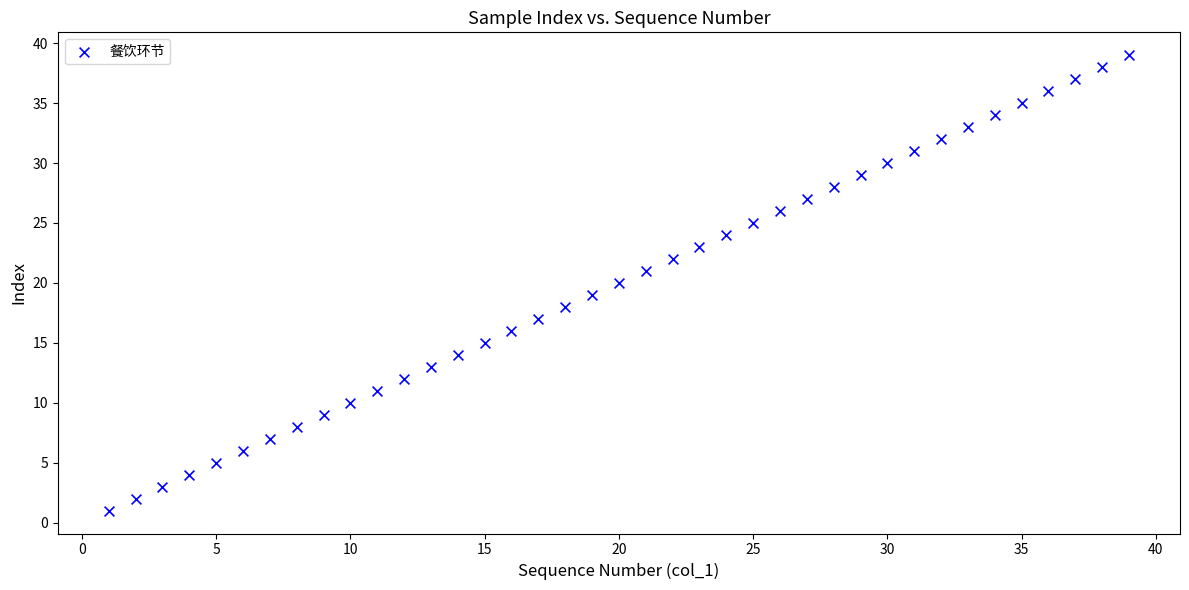

What is the range of Y values (max minus min)?

38